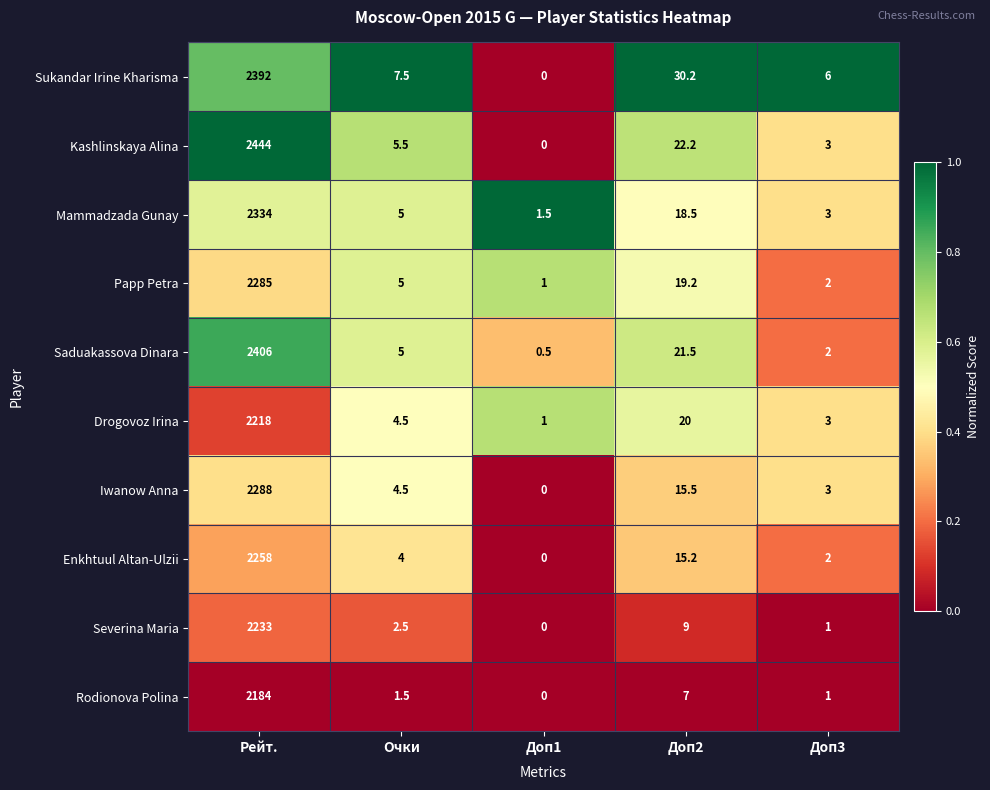

Between Рейт. and Доп2, which series saw the biggest shift?

Kashlinskaya Alina